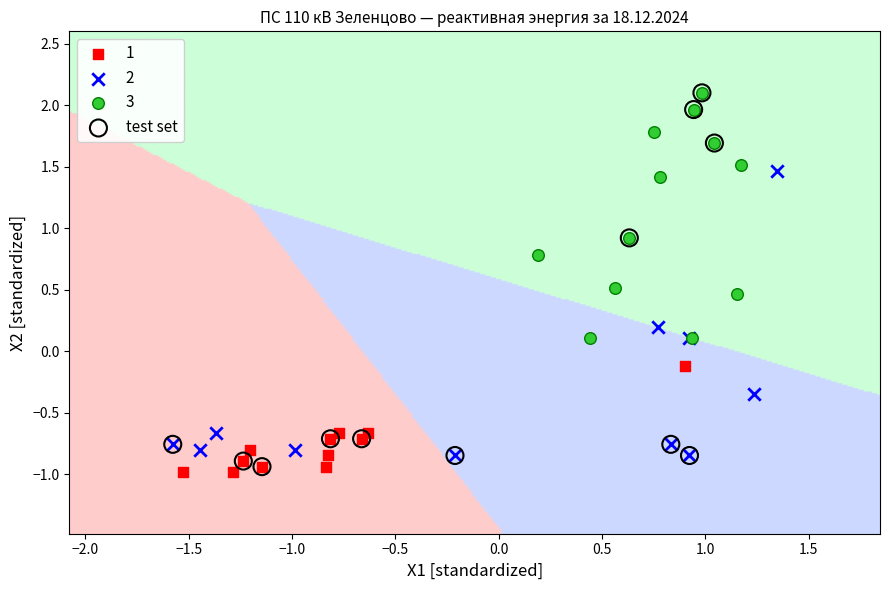

Which series has the largest Y range (max minus min)?

test set